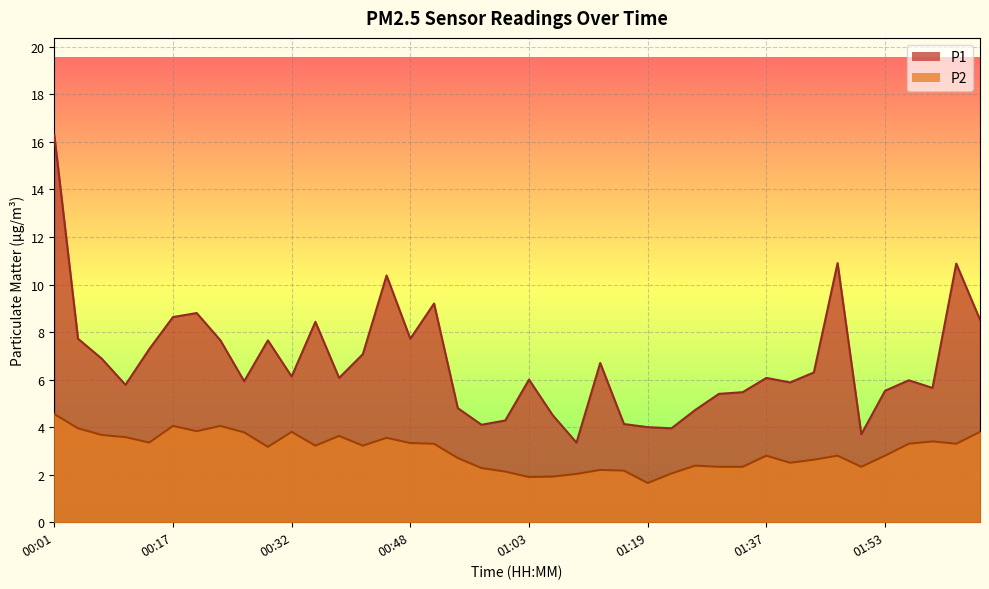

Count the number of data series in this chart.

2